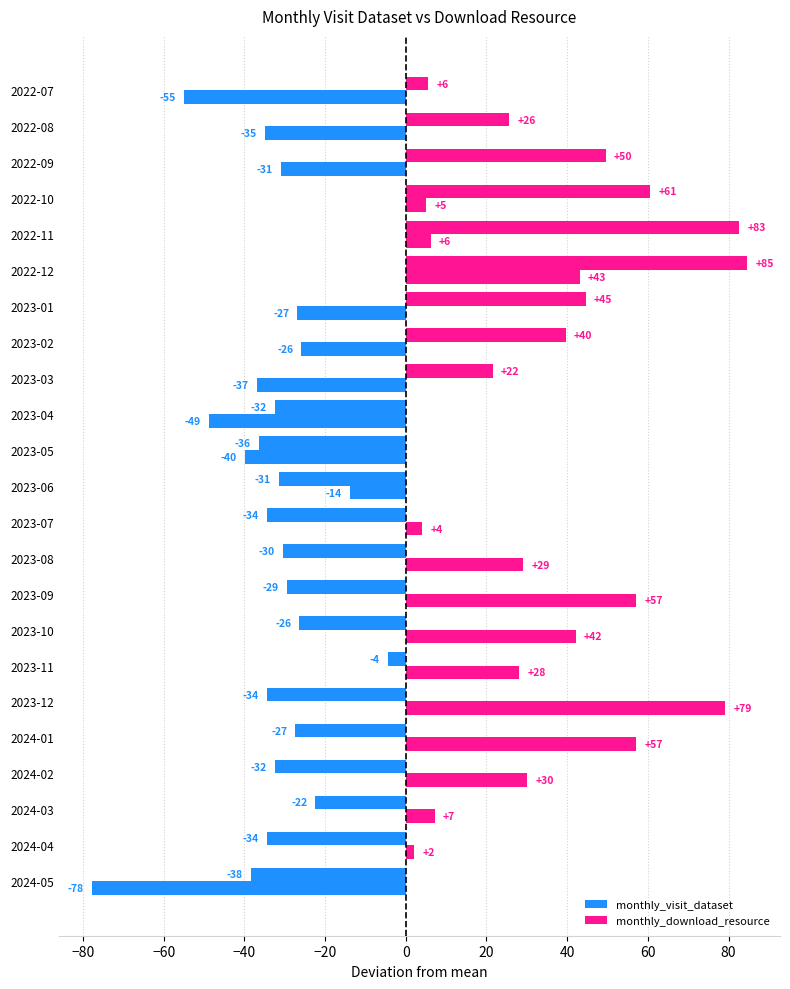

What is the label of the 23rd bar from the left?

2024-05